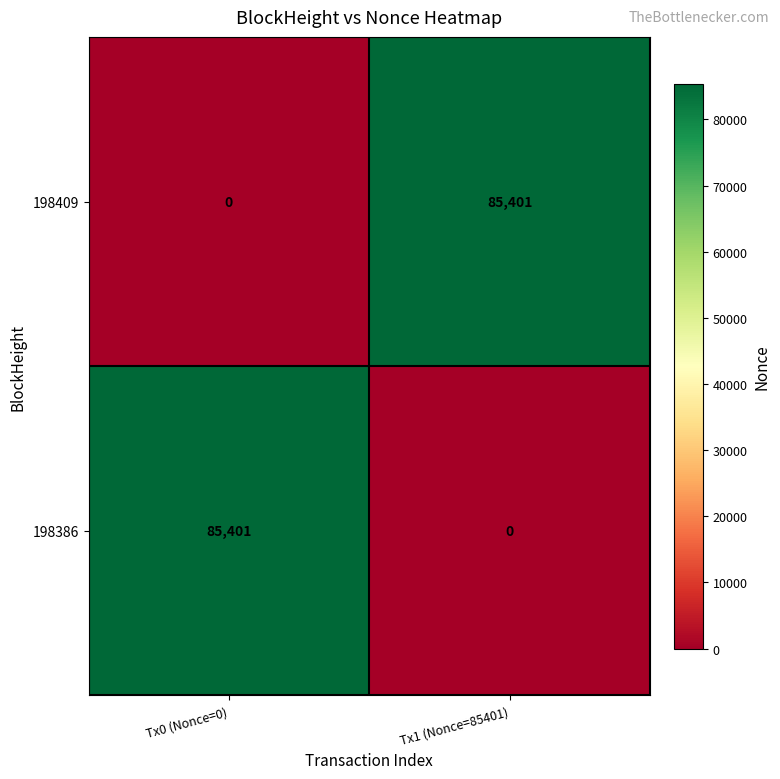

The value of 198386 at Tx0 (Nonce=0) is 135910. True or false?

False